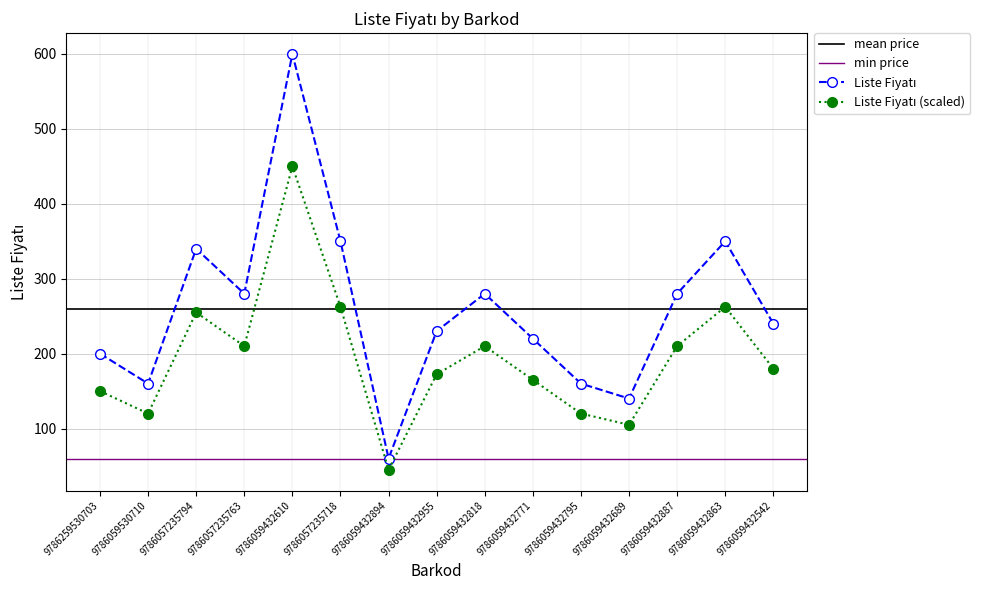

Is it true that the value at 9786059432689 is 226?

False